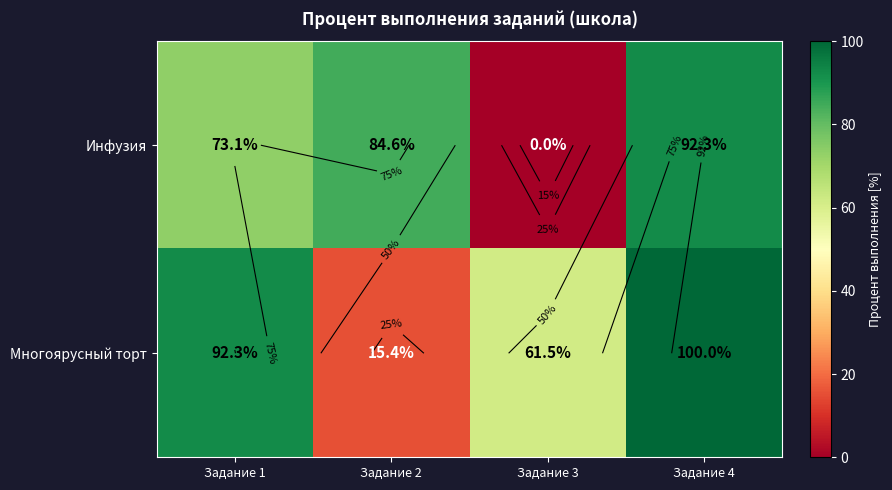

Which series has the largest range (max minus min)?

Инфузия